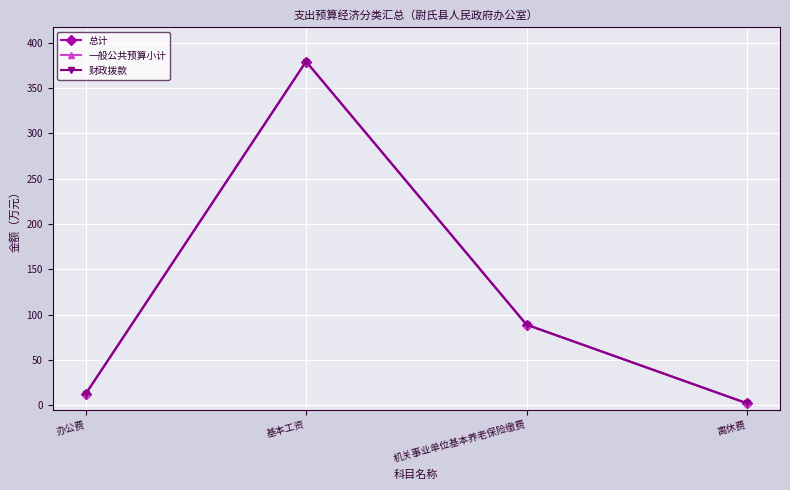

Where does the 总计 series first go above 88?

基本工资